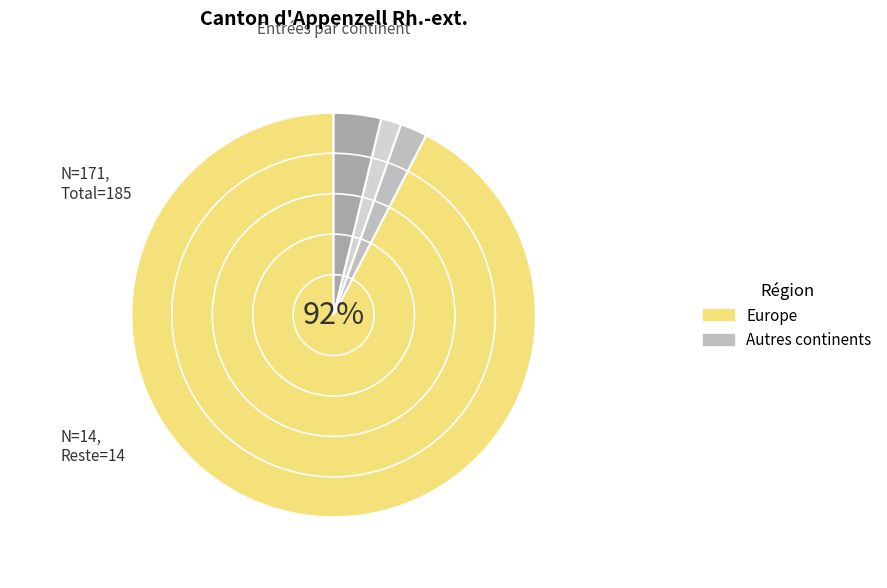

What percentage do Océanie and Europe together represent?

92.4%